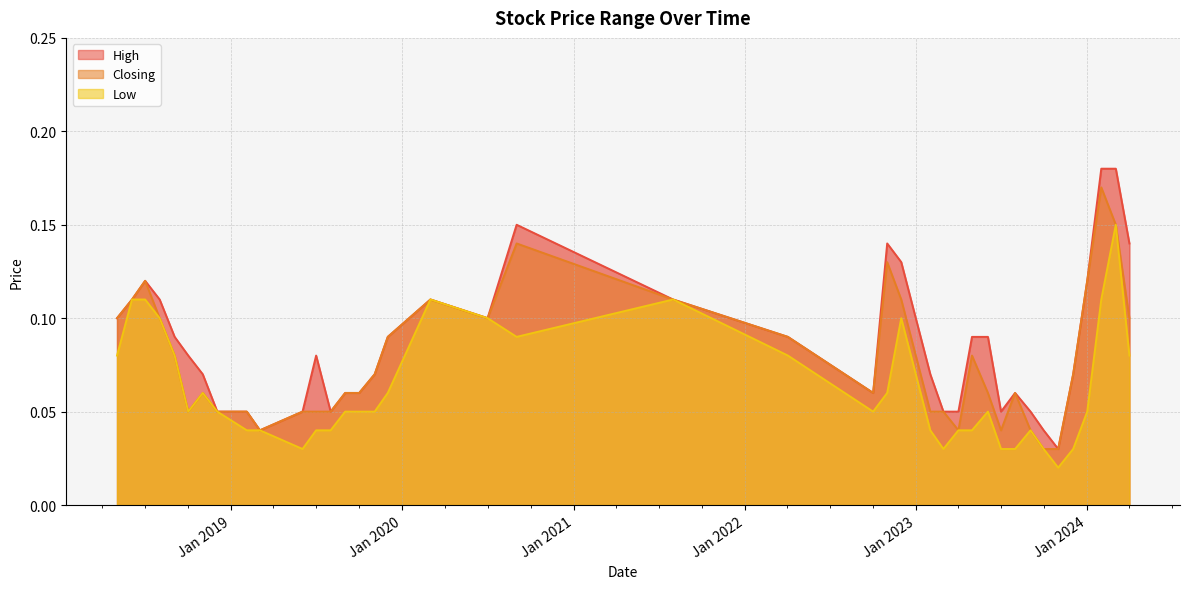

What is the difference between the second highest and second lowest values in the Low series?

0.1